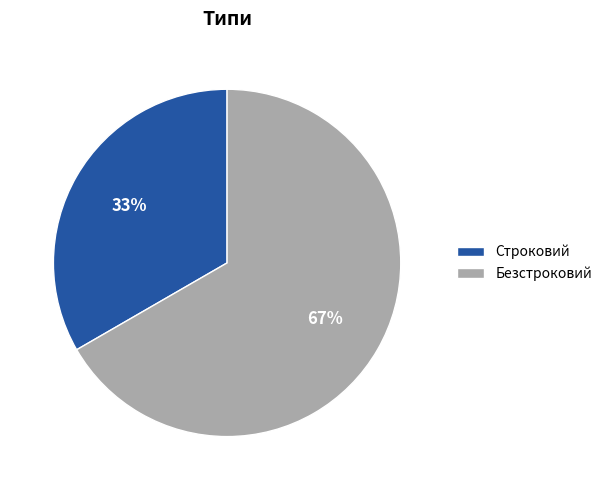

Does any single category account for the majority?

Yes